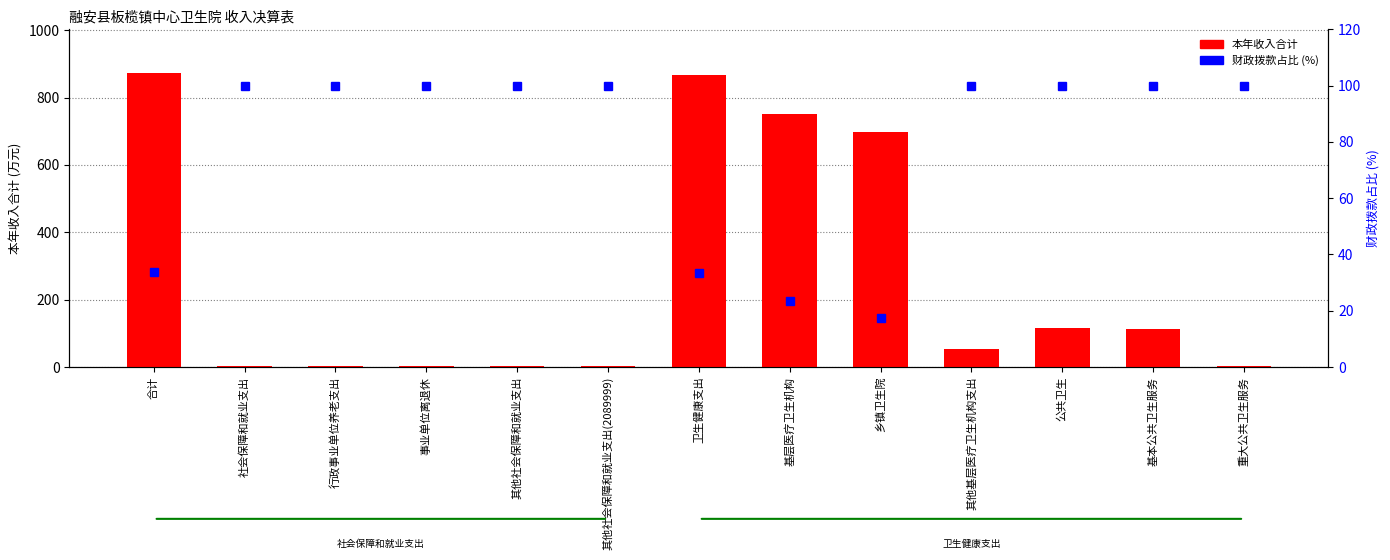

How many values in the 本年收入合计 series exceed 54?

7